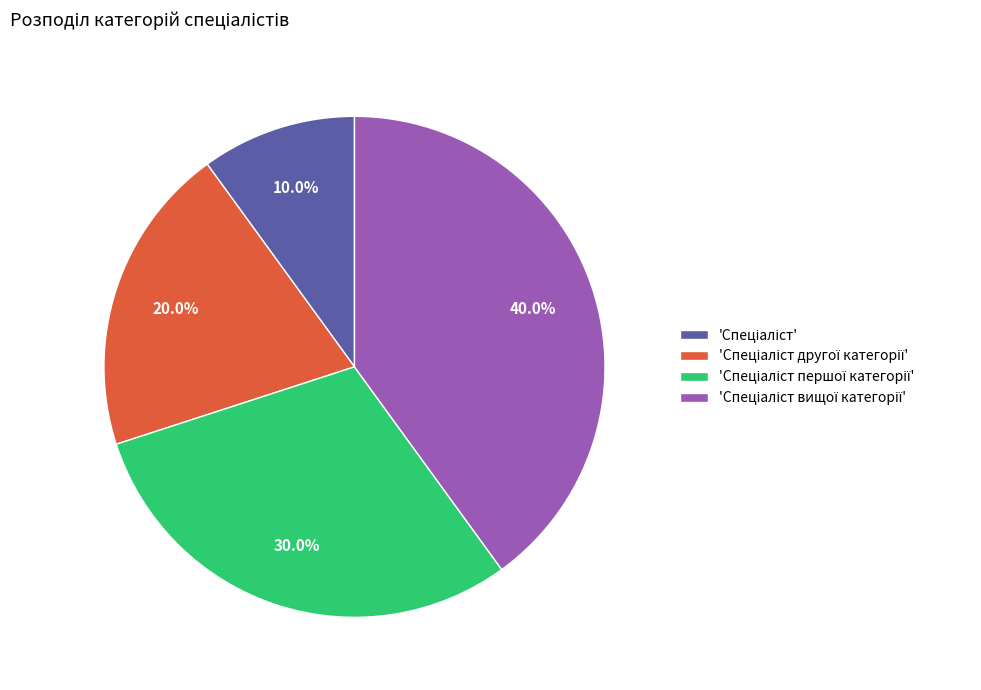

Does any single category account for the majority?

No